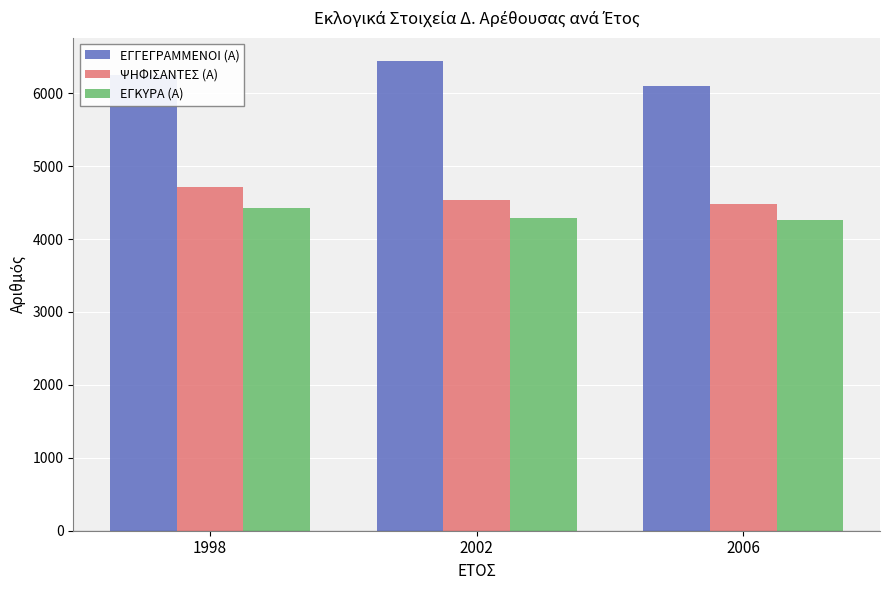

What is the total value across all series at 2006?

14857